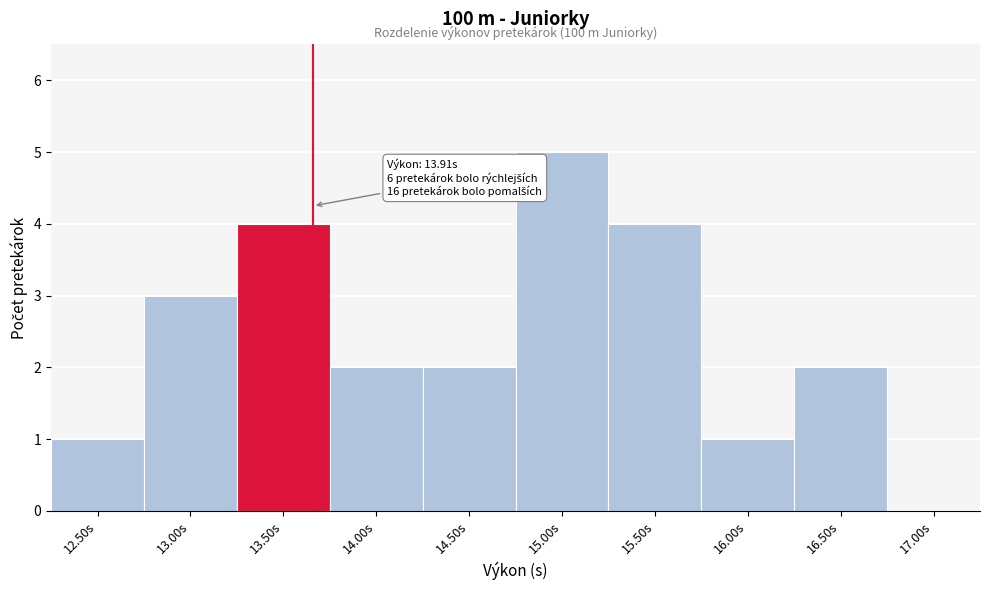

Reading right to left, transcribe all the data shown in this chart.

17.00s=0	16.50s=2	16.00s=1	15.50s=4	15.00s=5	14.50s=2	14.00s=2	13.50s=4	13.00s=3	12.50s=1